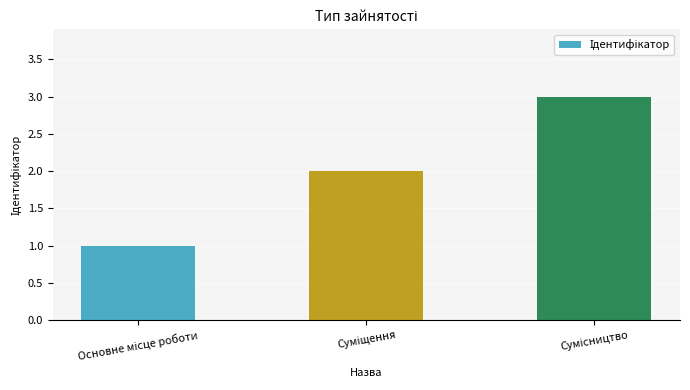

What is the greatest value displayed?

3